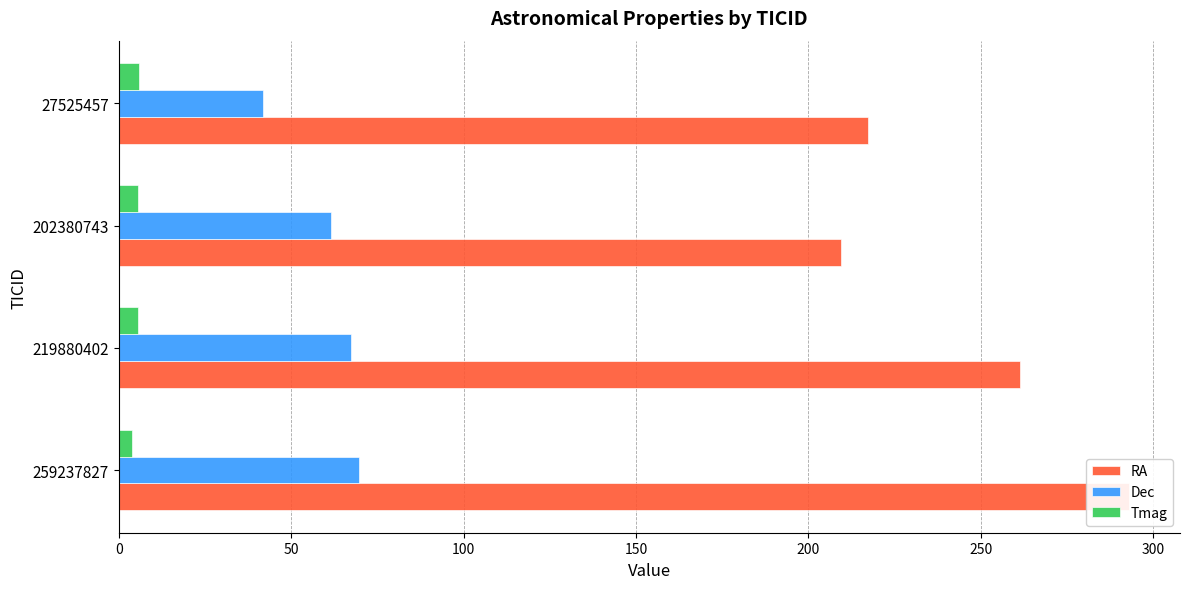

Count the number of categories in the chart.

4